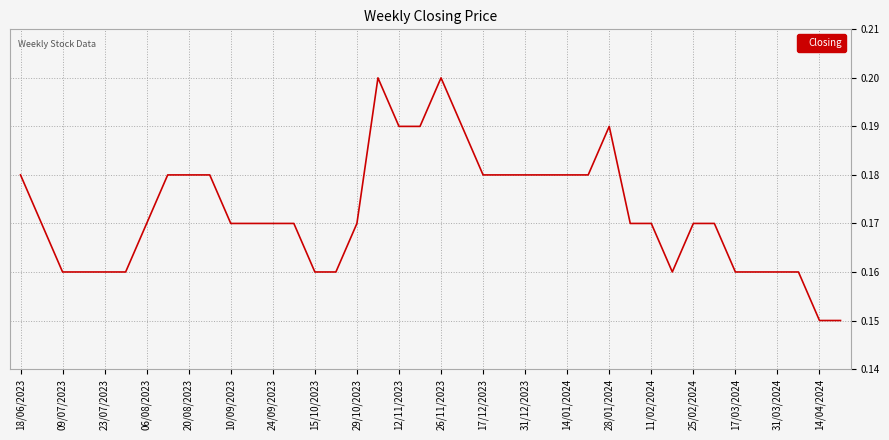

How many lines are shown in the chart?

1